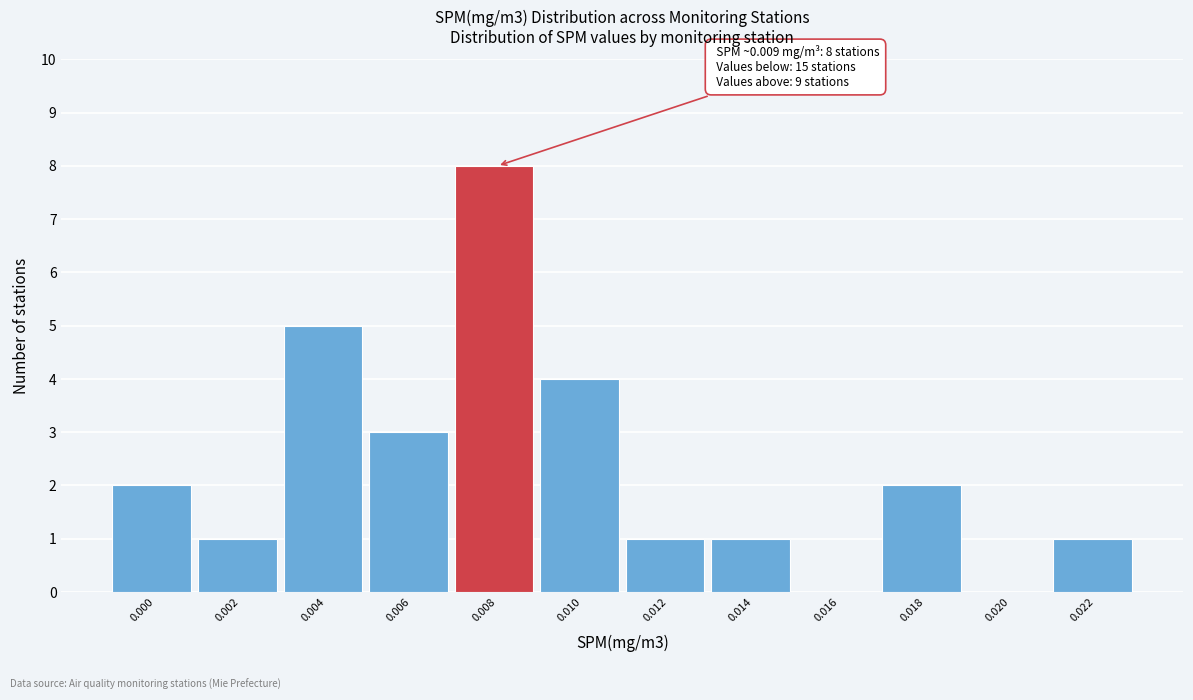

Reading right to left, list all the values displayed in this chart.

0.022=1	0.020=0	0.018=2	0.016=0	0.014=1	0.012=1	0.010=4	0.008=8	0.006=3	0.004=5	0.002=1	0.000=2